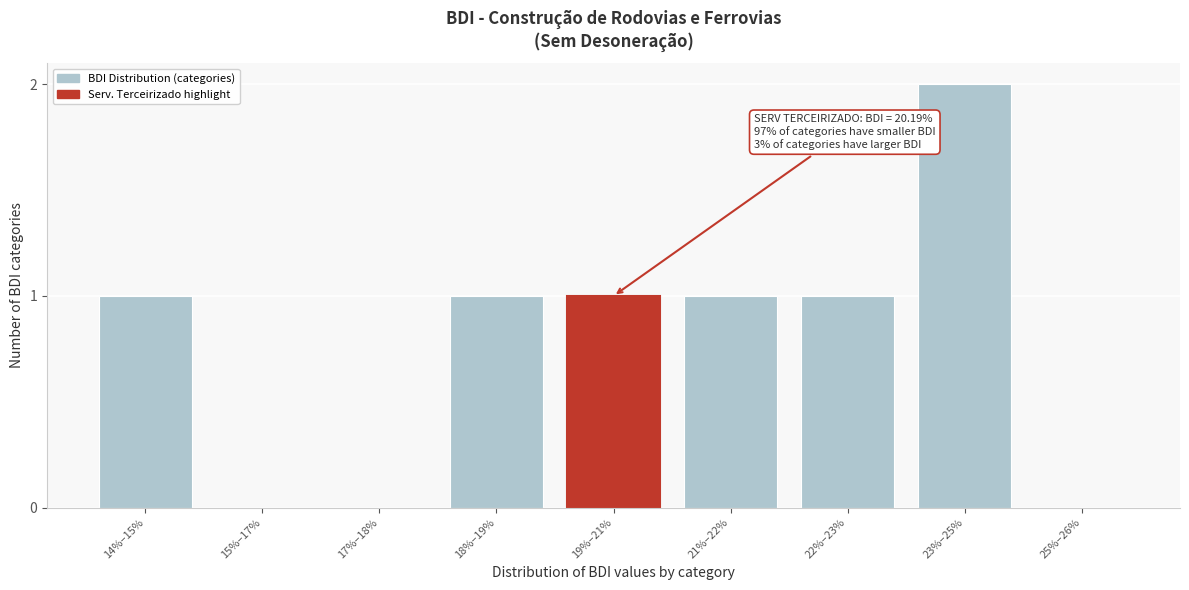

Reading right to left, list all the values displayed in this chart.

25%–26%=0	23%–25%=2	22%–23%=1	21%–22%=1	19%–21%=1	18%–19%=1	17%–18%=0	15%–17%=0	14%–15%=1